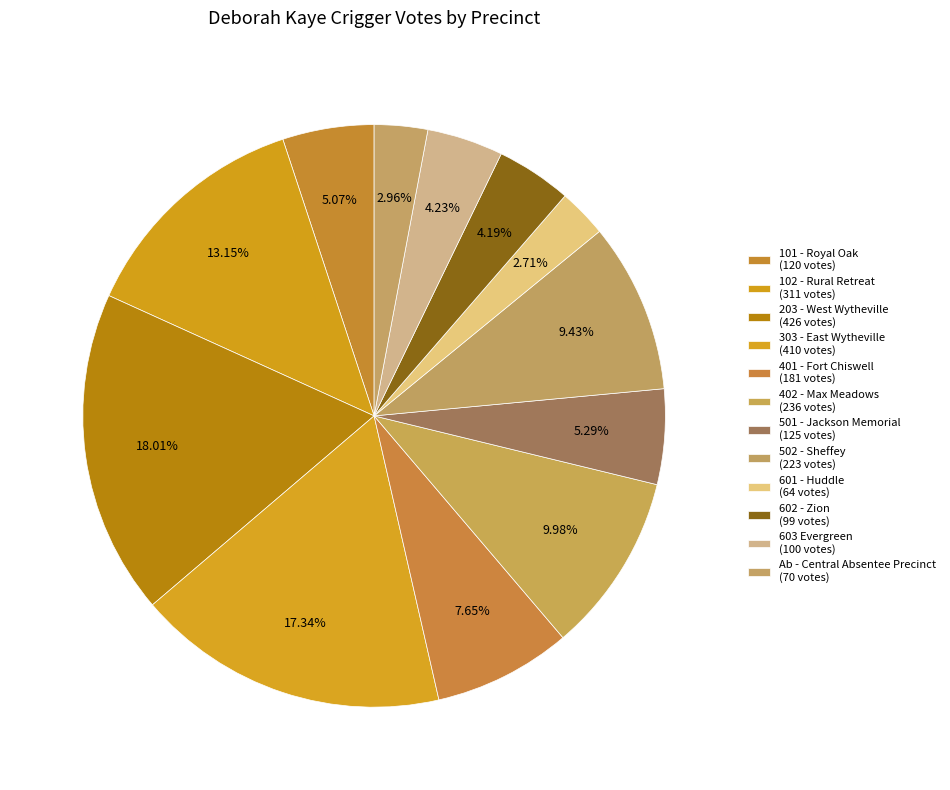

Count the number of slices in the pie.

12